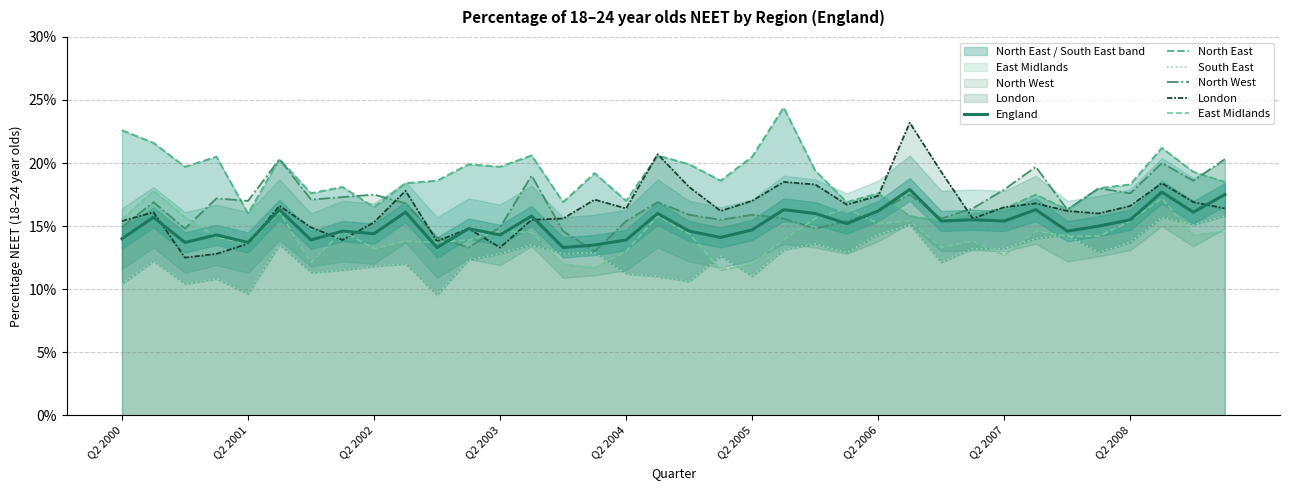

What are all the series names shown in the legend?

England, North East, South East, North West, London, East Midlands